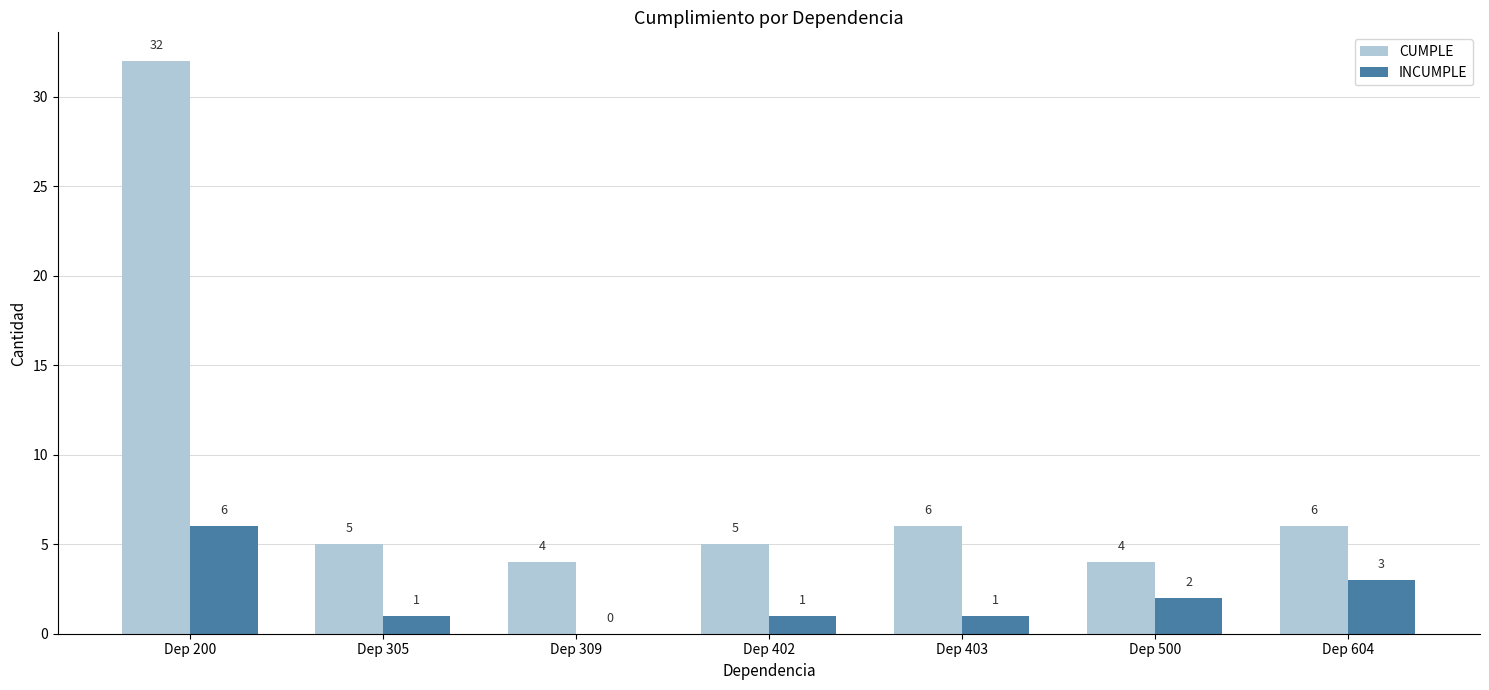

What is the sum of all CUMPLE values?

62